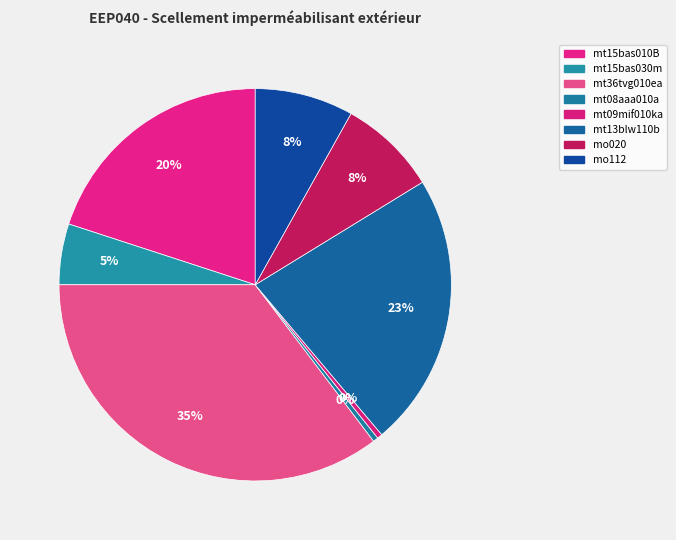

The mt15bas030m slice represents 1% of the pie. True or false?

False